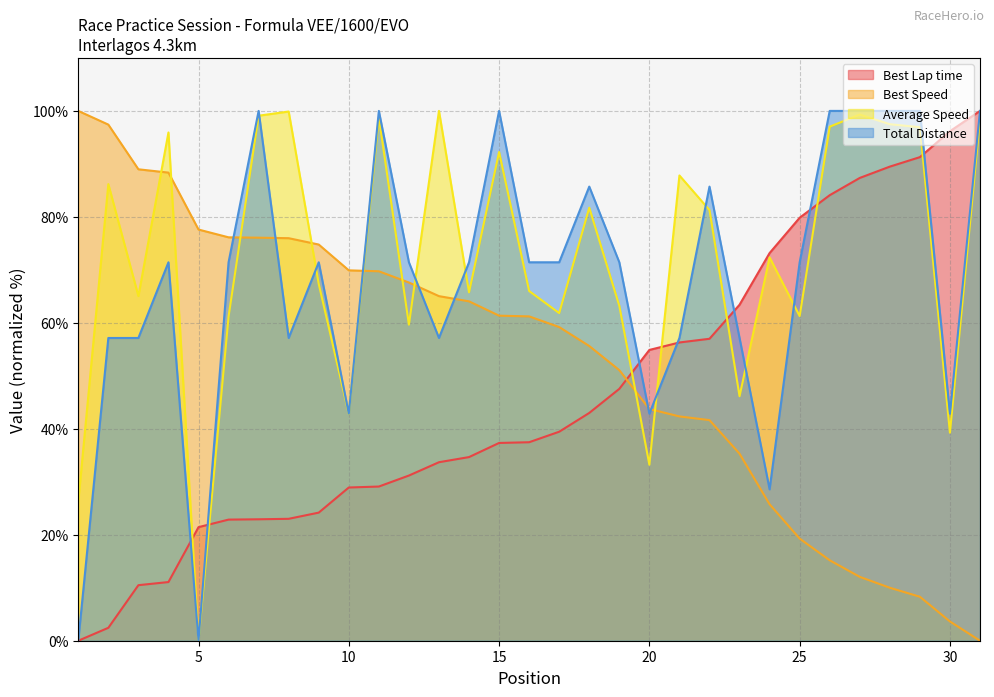

The Best Lap time series shows 19.9 at 14. True or false?

False